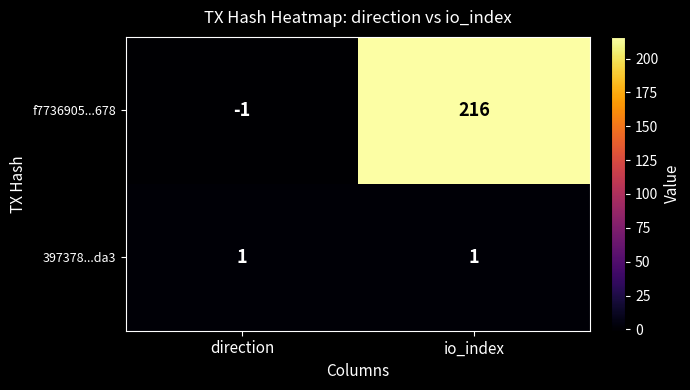

What is the average value of the f7736905...678 series?

108